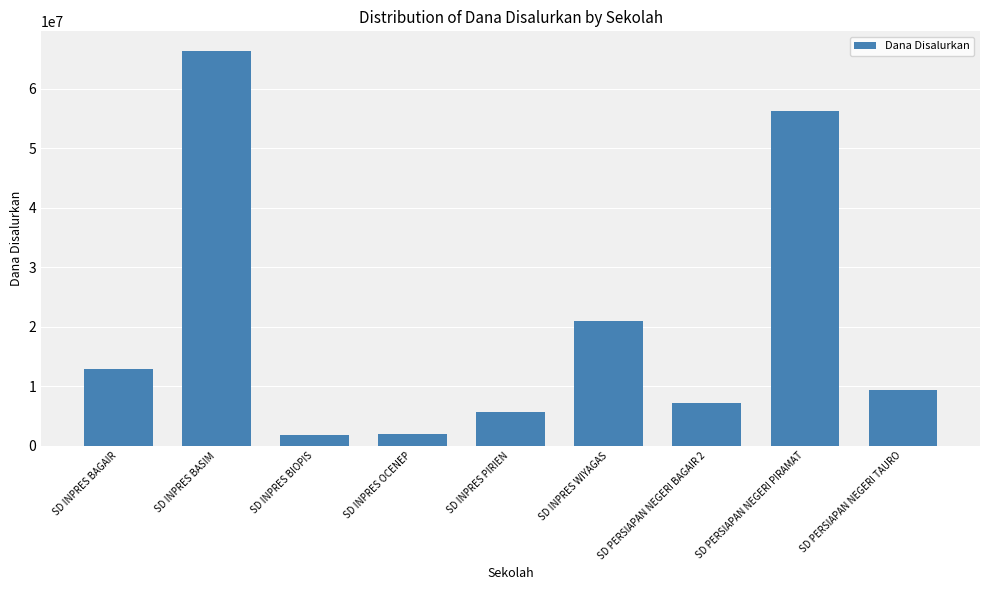

What is the sum of the values at SD INPRES BAGAIR and SD INPRES BIOPIS?

14625000